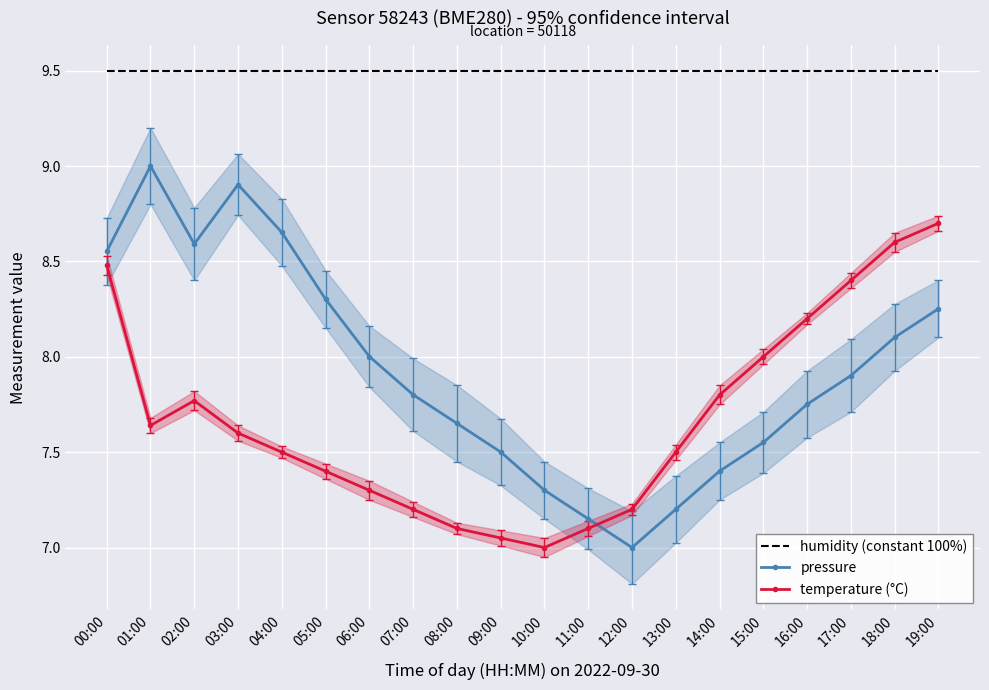

Reading left to right, transcribe all the data shown in this chart.

humidity (constant 100%): 9.5	9.5	9.5	9.5	9.5	9.5	9.5	9.5	9.5	9.5	9.5	9.5	9.5	9.5	9.5	9.5	9.5	9.5	9.5	9.5
pressure: 8.6	9.0	8.6	8.9	8.7	8.3	8.0	7.8	7.7	7.5	7.3	7.2	7.0	7.2	7.4	7.6	7.8	7.9	8.1	8.3
temperature (°C): 8.5	7.6	7.8	7.6	7.5	7.4	7.3	7.2	7.1	7.0	7.0	7.1	7.2	7.5	7.8	8.0	8.2	8.4	8.6	8.7